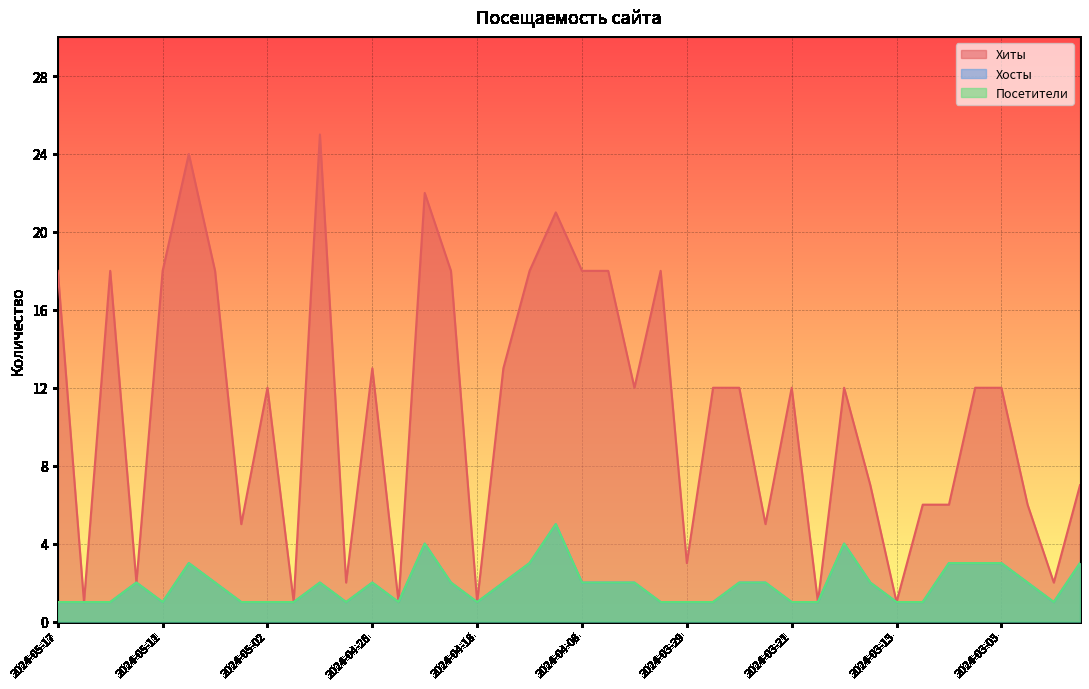

Which has a higher value, 2024-05-16 or 2024-04-02?

2024-04-02